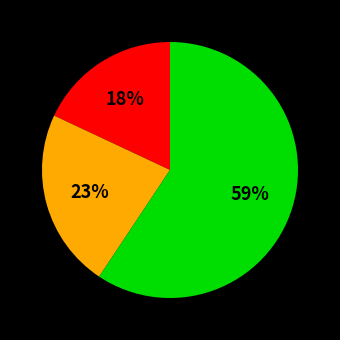

Is there a majority slice in this chart?

Yes